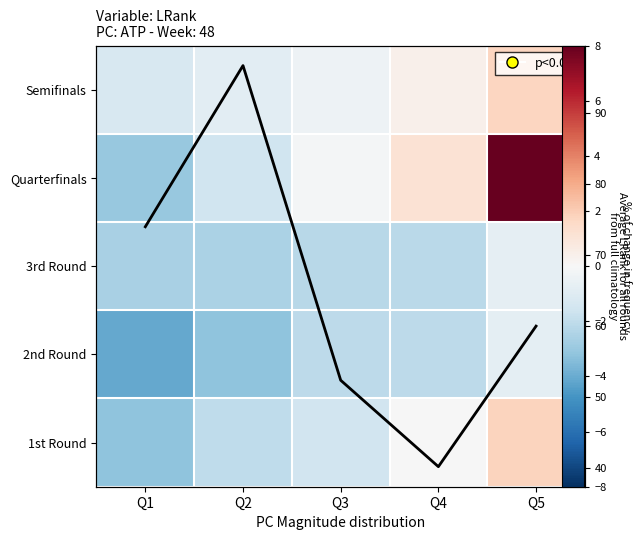

Is it true that Semifinals equals 1.7 at Q5?

True